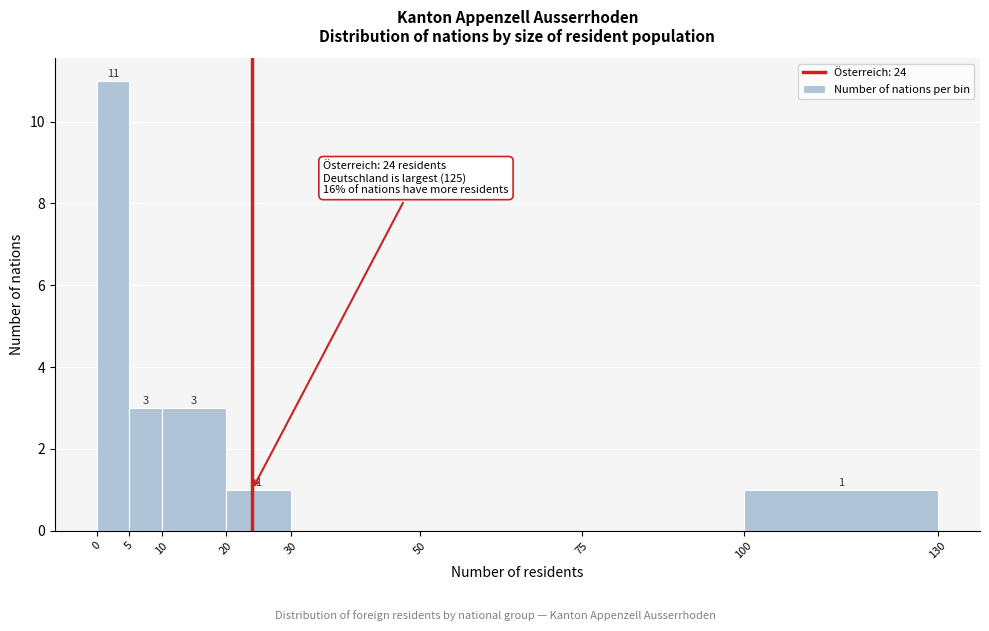

Which range on the x-axis has the tallest bar?

0 to 5